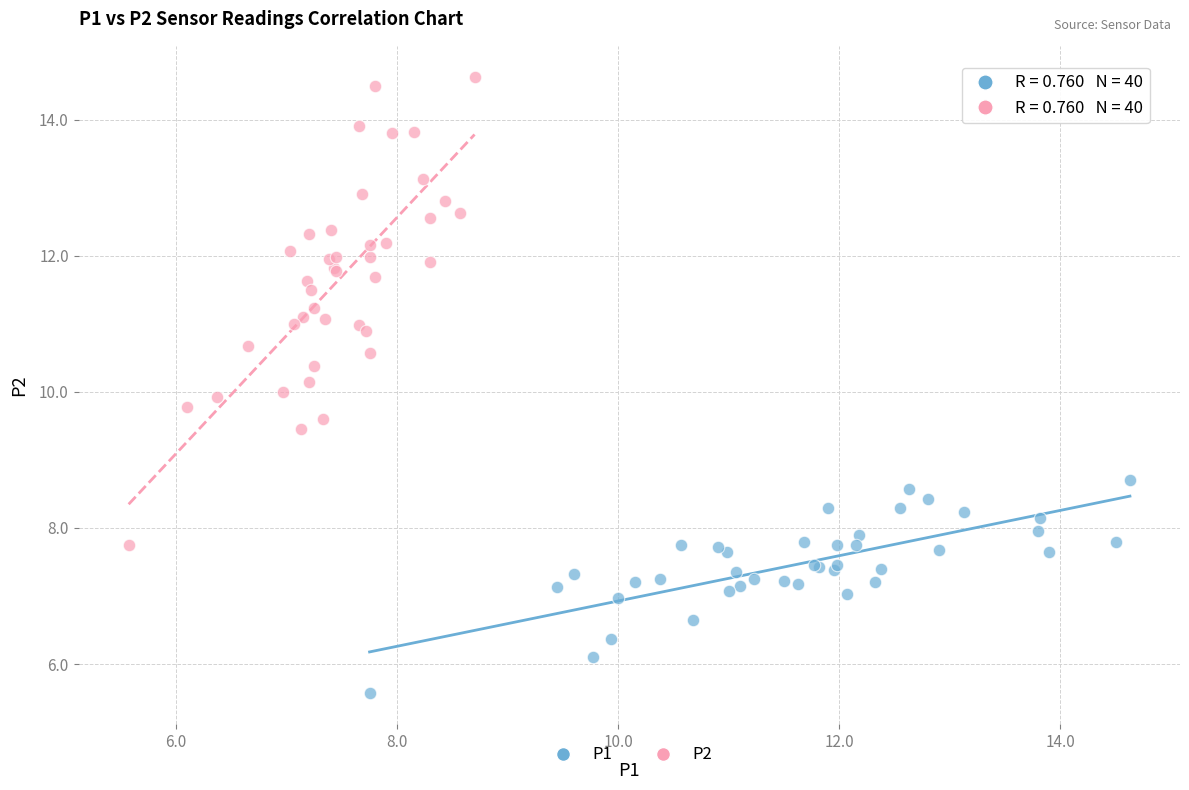

Which series reaches the maximum Y coordinate?

P2